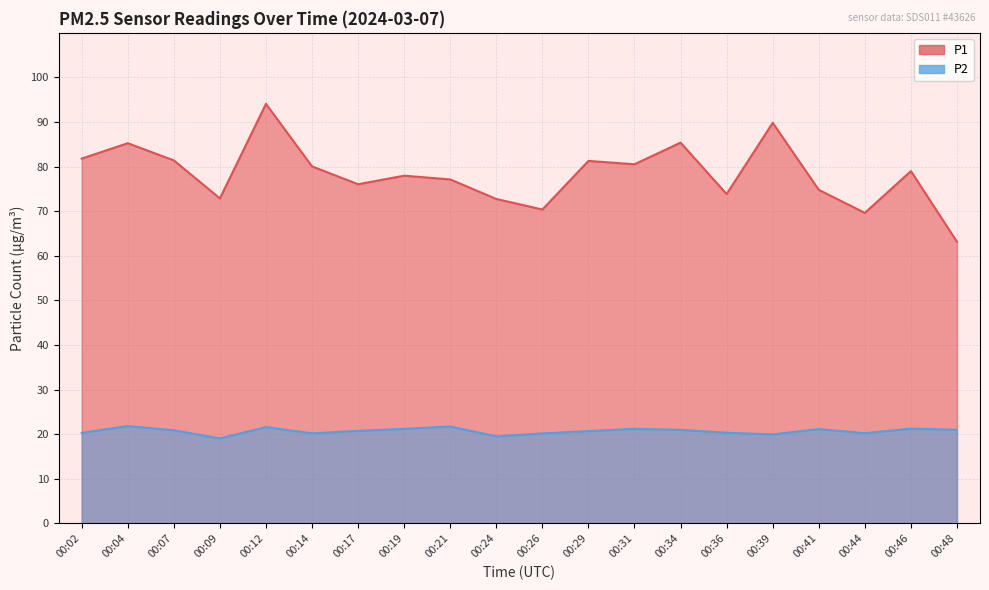

Where does the P1 series first go above 79?

00:02